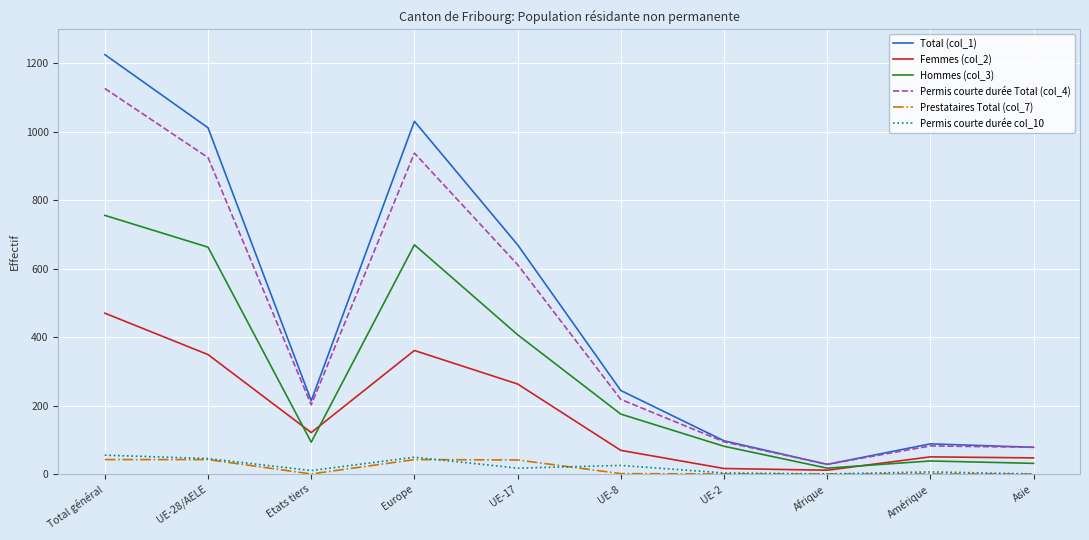

True or false: Prestataires Total (col_7) and Permis courte durée Total (col_4) cross at least once.

False